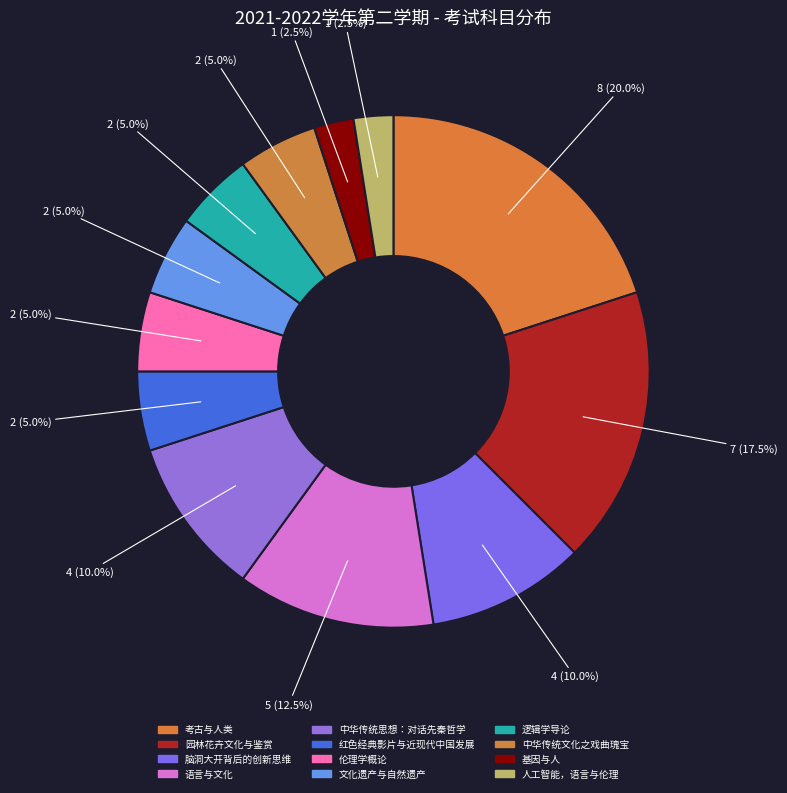

Is there a majority slice in this chart?

No